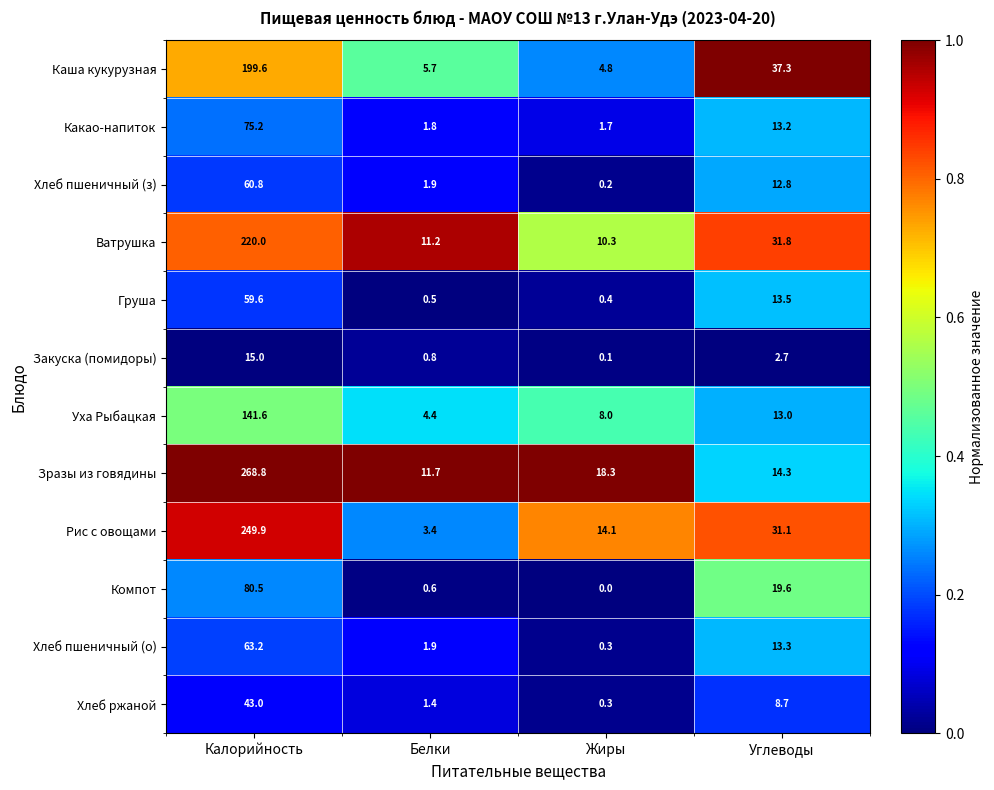

Where does the Зразы из говядины series first go above 18?

Калорийность